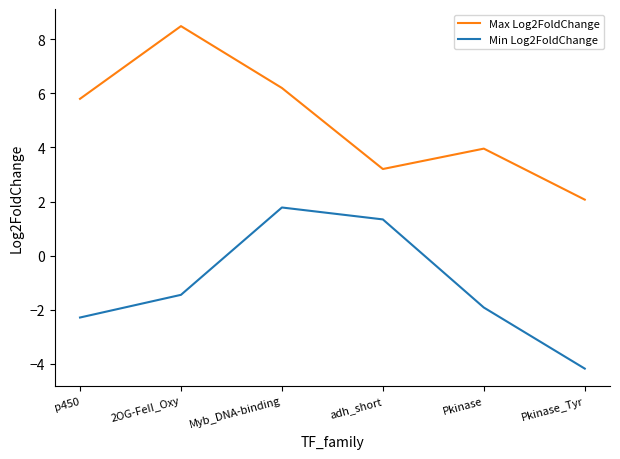

What are all the series names shown in the legend?

Max Log2FoldChange, Min Log2FoldChange